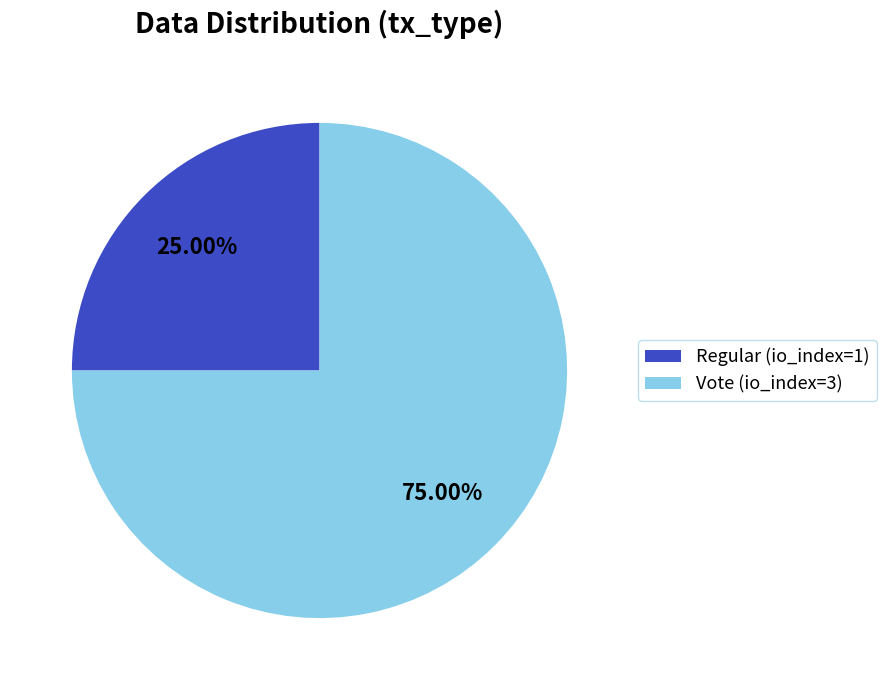

Is it true that Regular (io_index=1) is 39% of the pie?

False